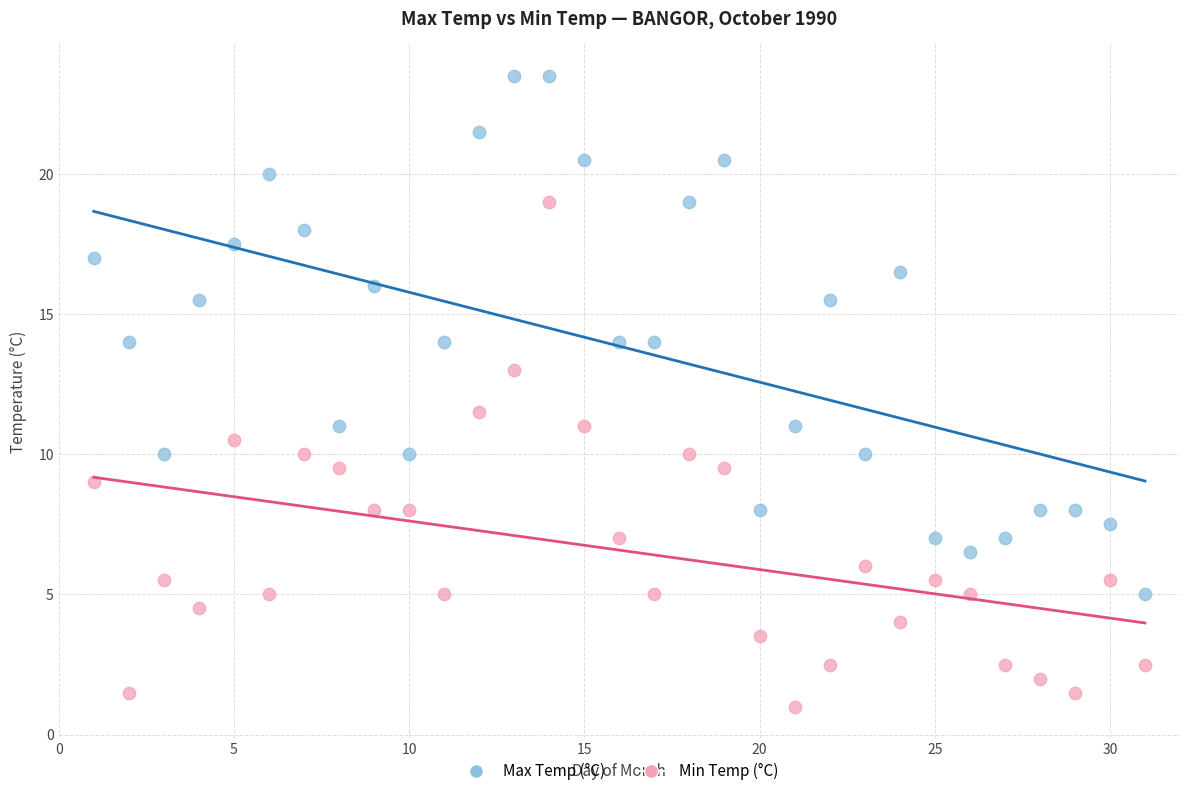

Across all data points, what is the range of Y values (max minus min)?

22.5